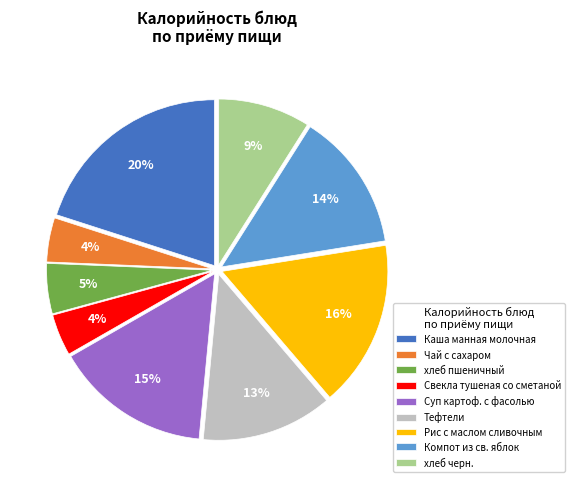

The хлеб черн. slice represents 20% of the pie. True or false?

False